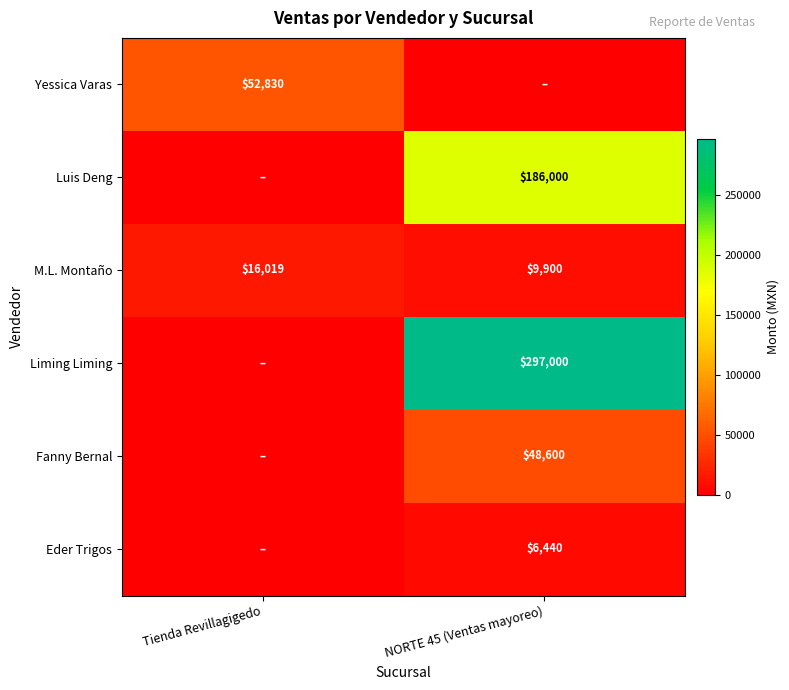

Where is M.L. Montaño nearest to the value 12959?

NORTE 45 (Ventas mayoreo)